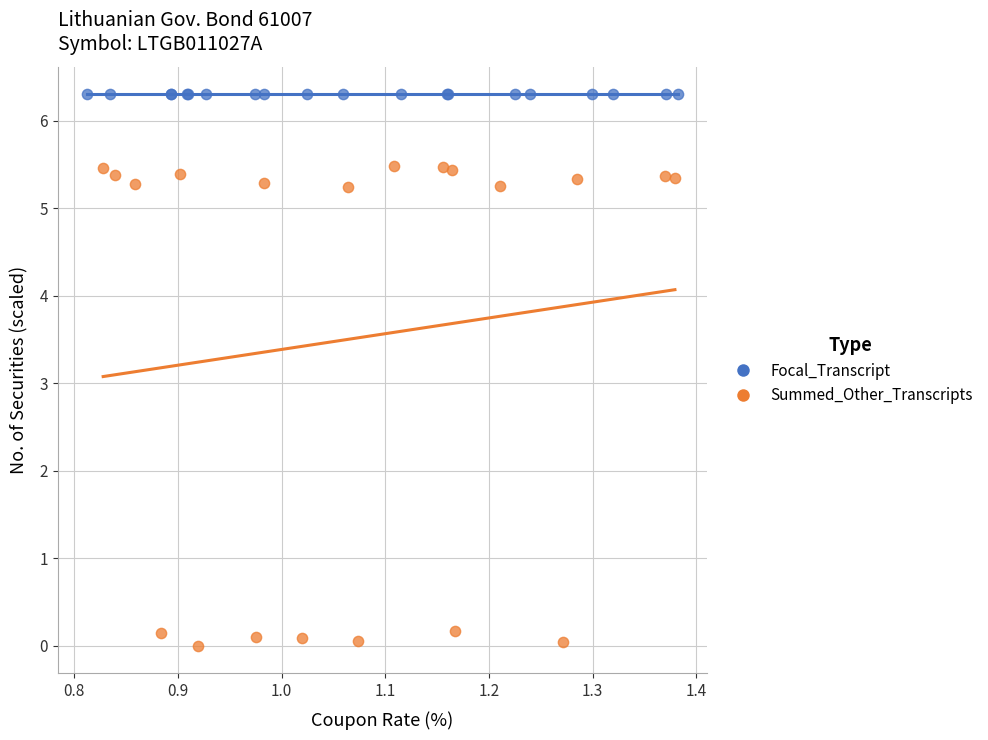

Which series reaches the minimum Y coordinate?

Summed_Other_Transcripts